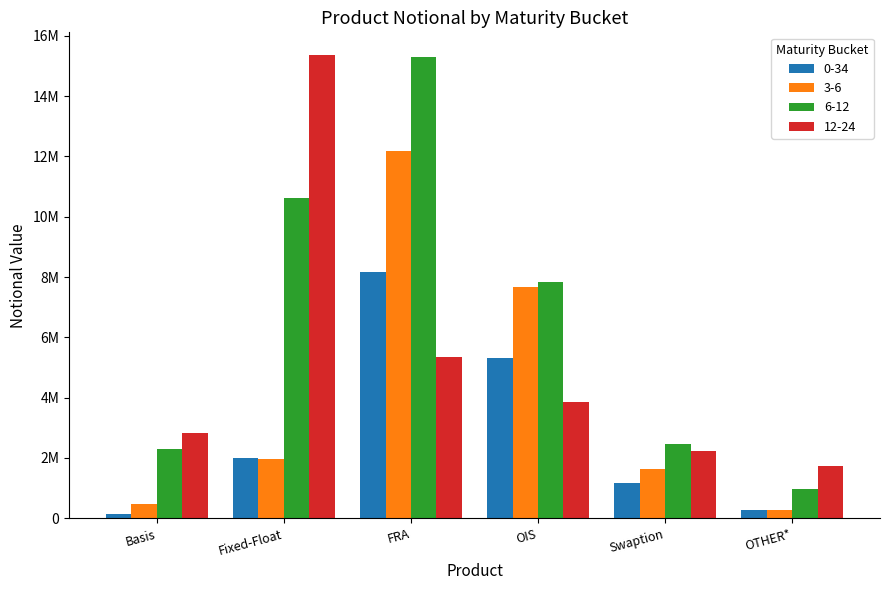

Are the bars horizontal?

No